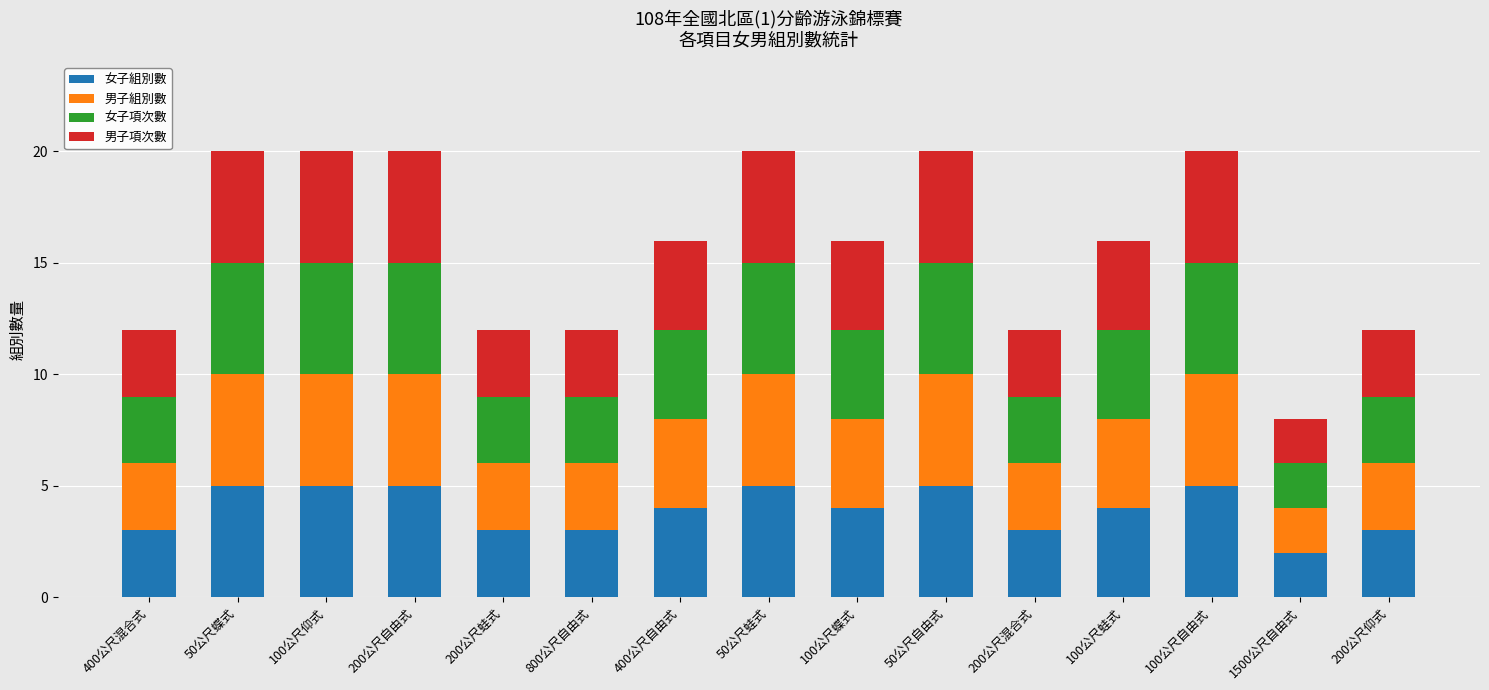

What is the average value of the 女子組別數 series?

4